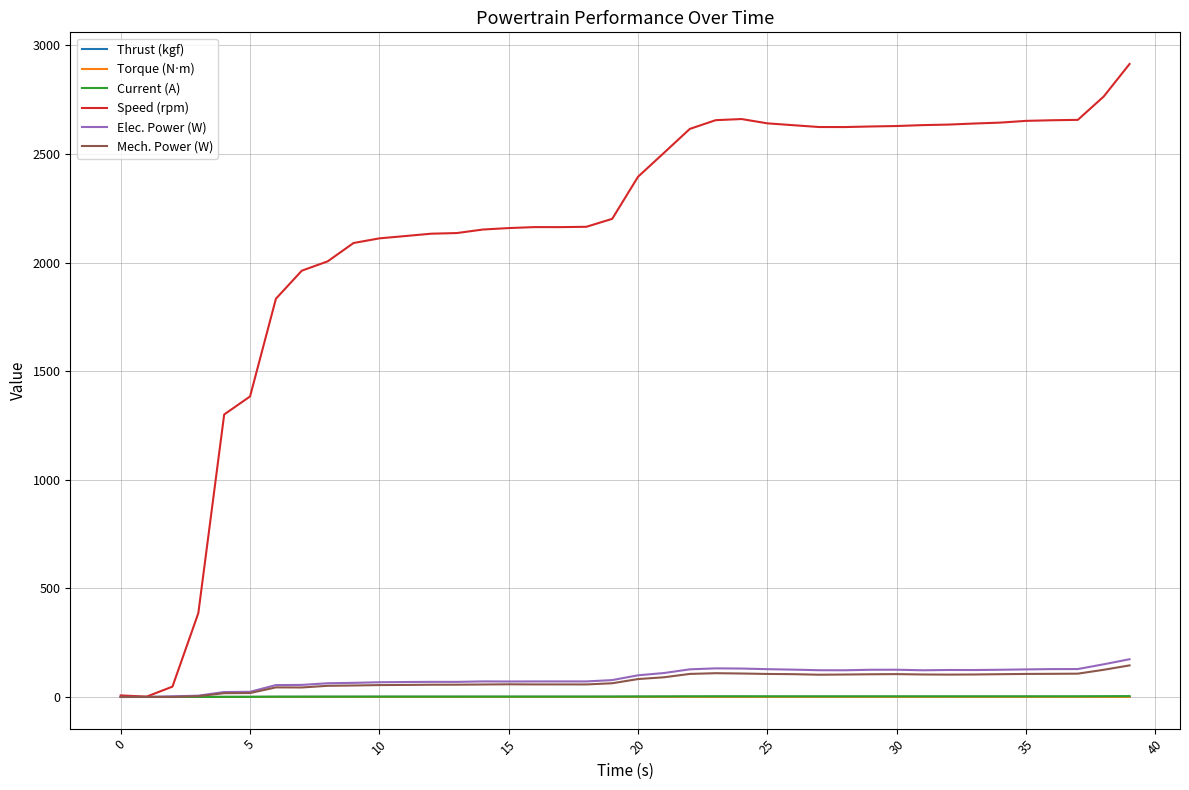

Which series has the largest total across all categories?

Speed (rpm)